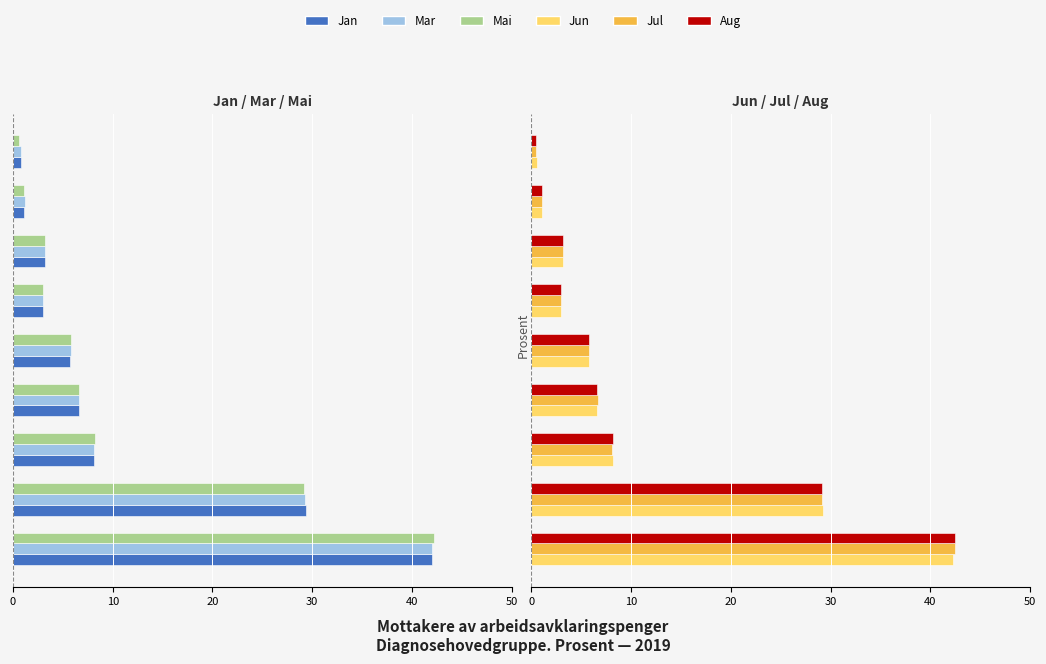

Is it true that Jan equals -29.4 at 40?

True